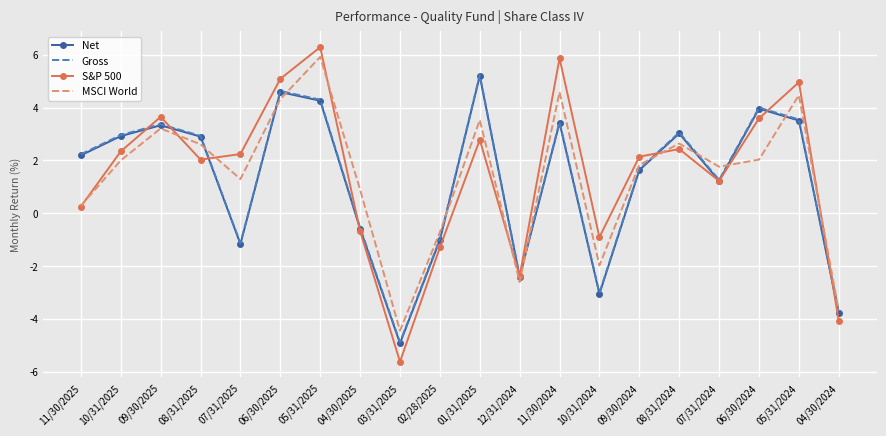

Read the S&P 500 value at 10/31/2025.

2.3